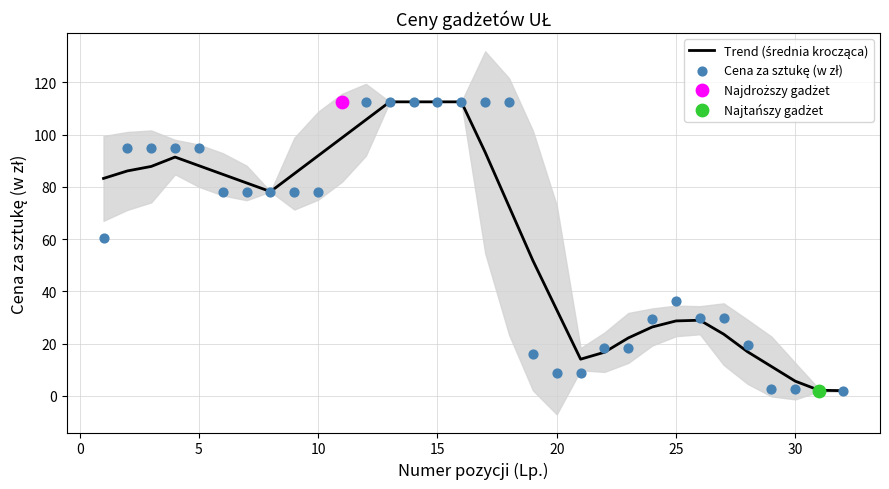

Which series contains the highest Y value?

Trend (średnia krocząca)